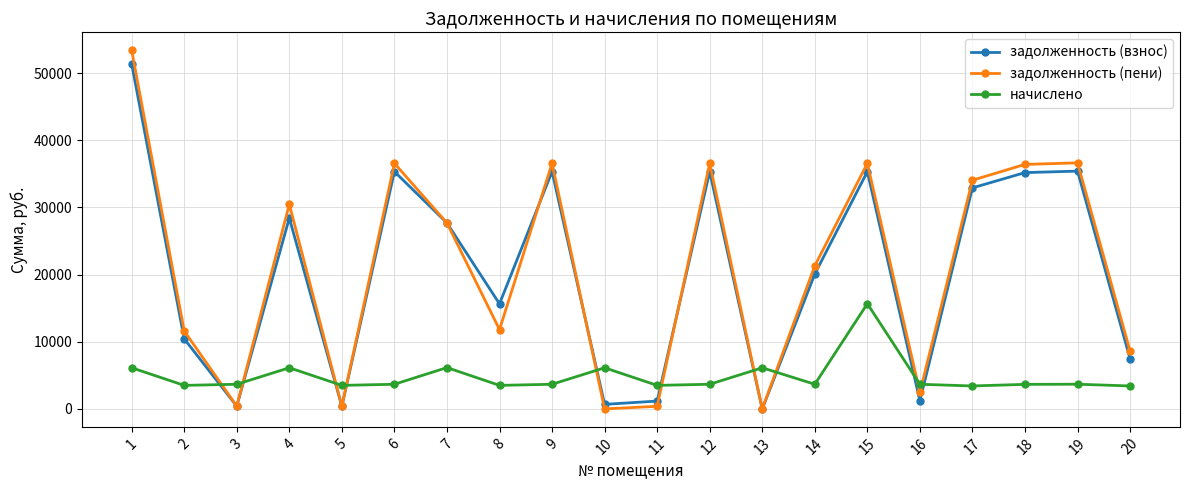

Which series ends up on top after the final intersection of задолженность (пени) and начислено?

задолженность (пени)